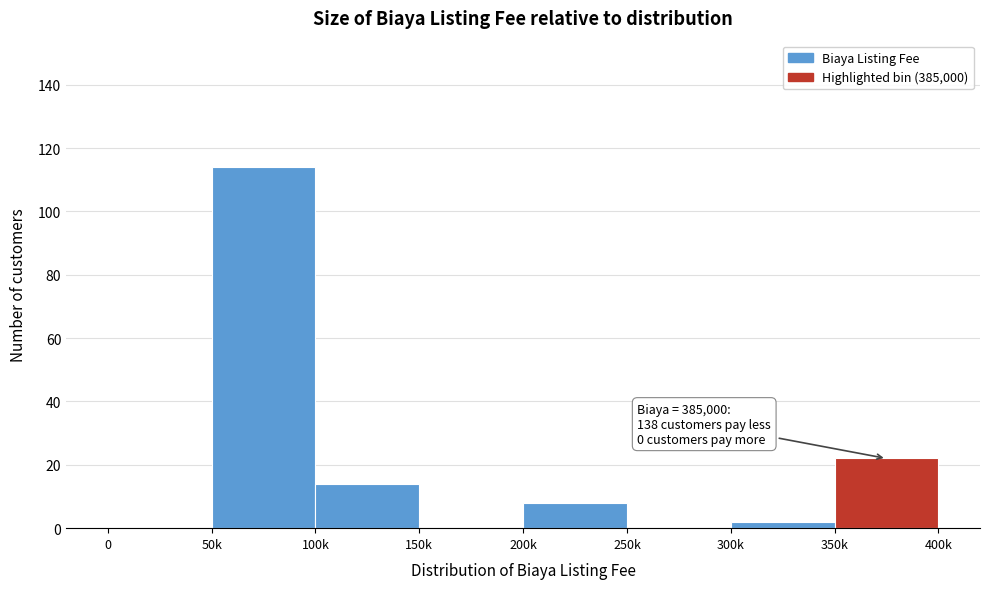

Reading right to left, what are all the values shown in this chart?

350k=22	300k=2	250k=0	200k=8	150k=0	100k=14	50k=114	0=0